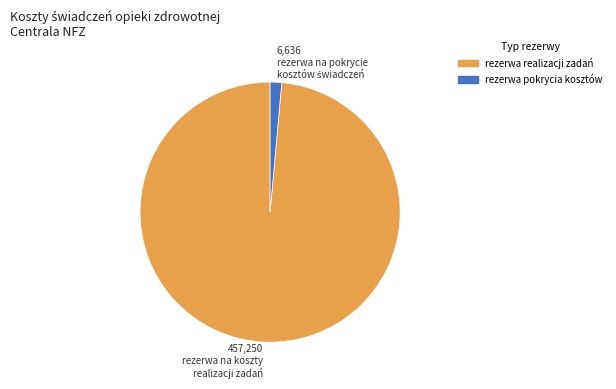

Is there any slice that represents more than half of the pie?

Yes